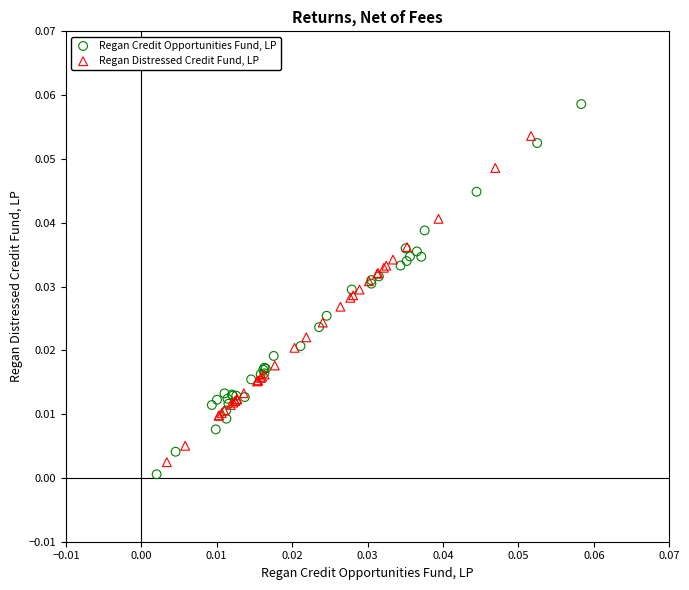

What are all the series names shown in the legend?

Regan Credit Opportunities Fund, LP, Regan Distressed Credit Fund, LP